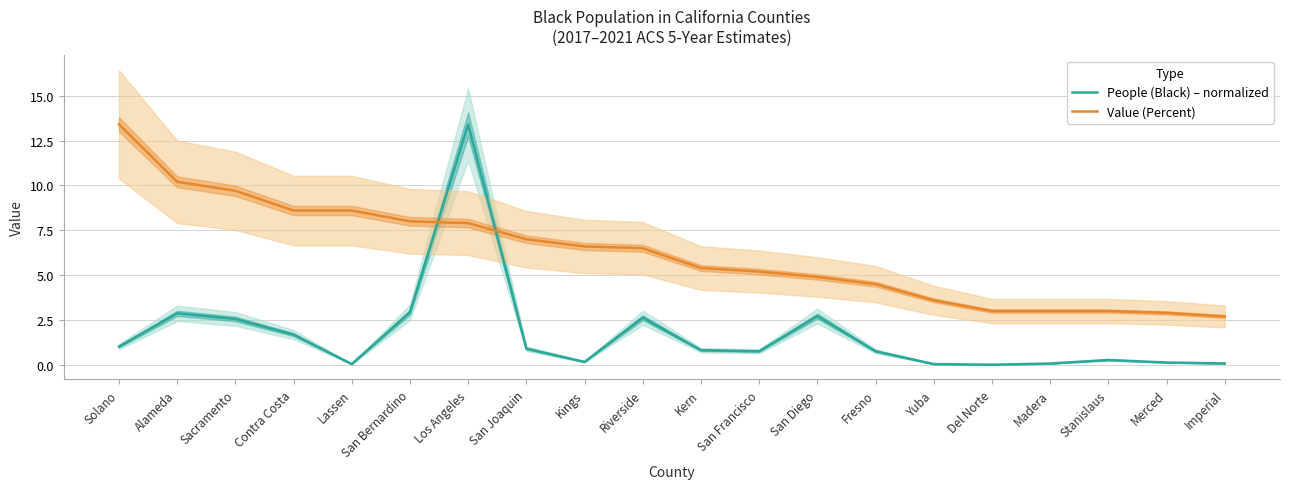

What is the value of the Value (Percent) point at the 9th from the left?

6.6